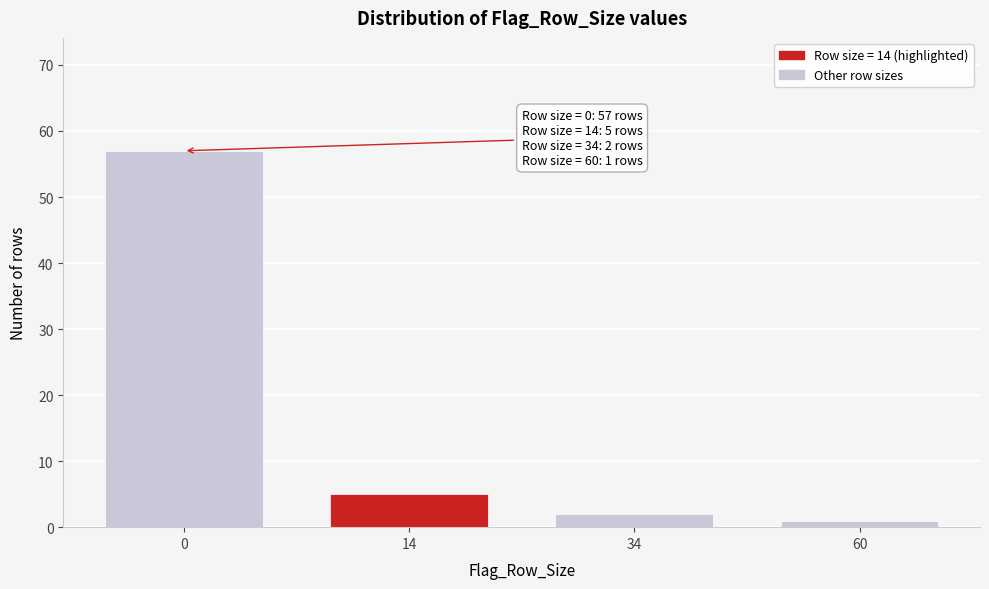

Reading right to left, transcribe all the data shown in this chart.

1	2	5	57